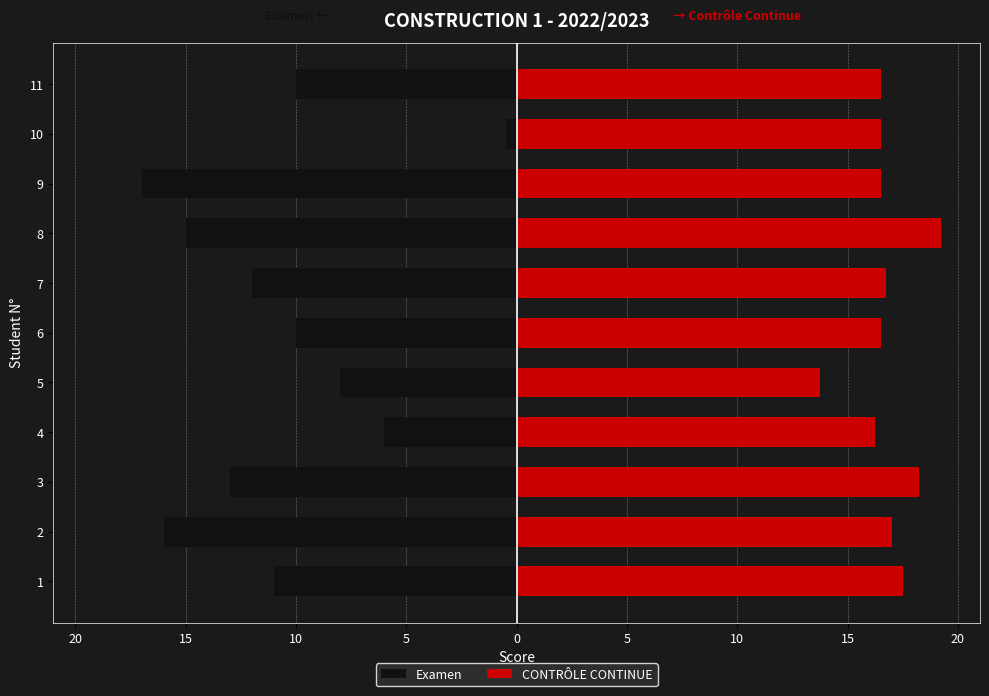

What is the difference between the maximum and minimum values in the Examen series?

16.5